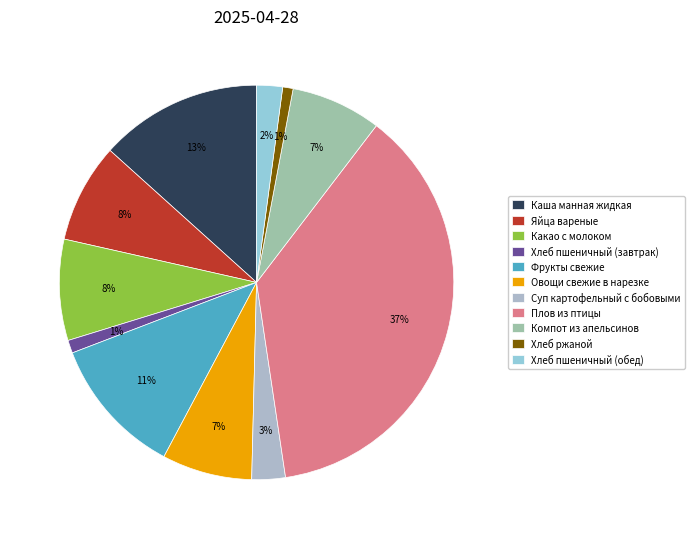

Count the number of slices in the pie.

11